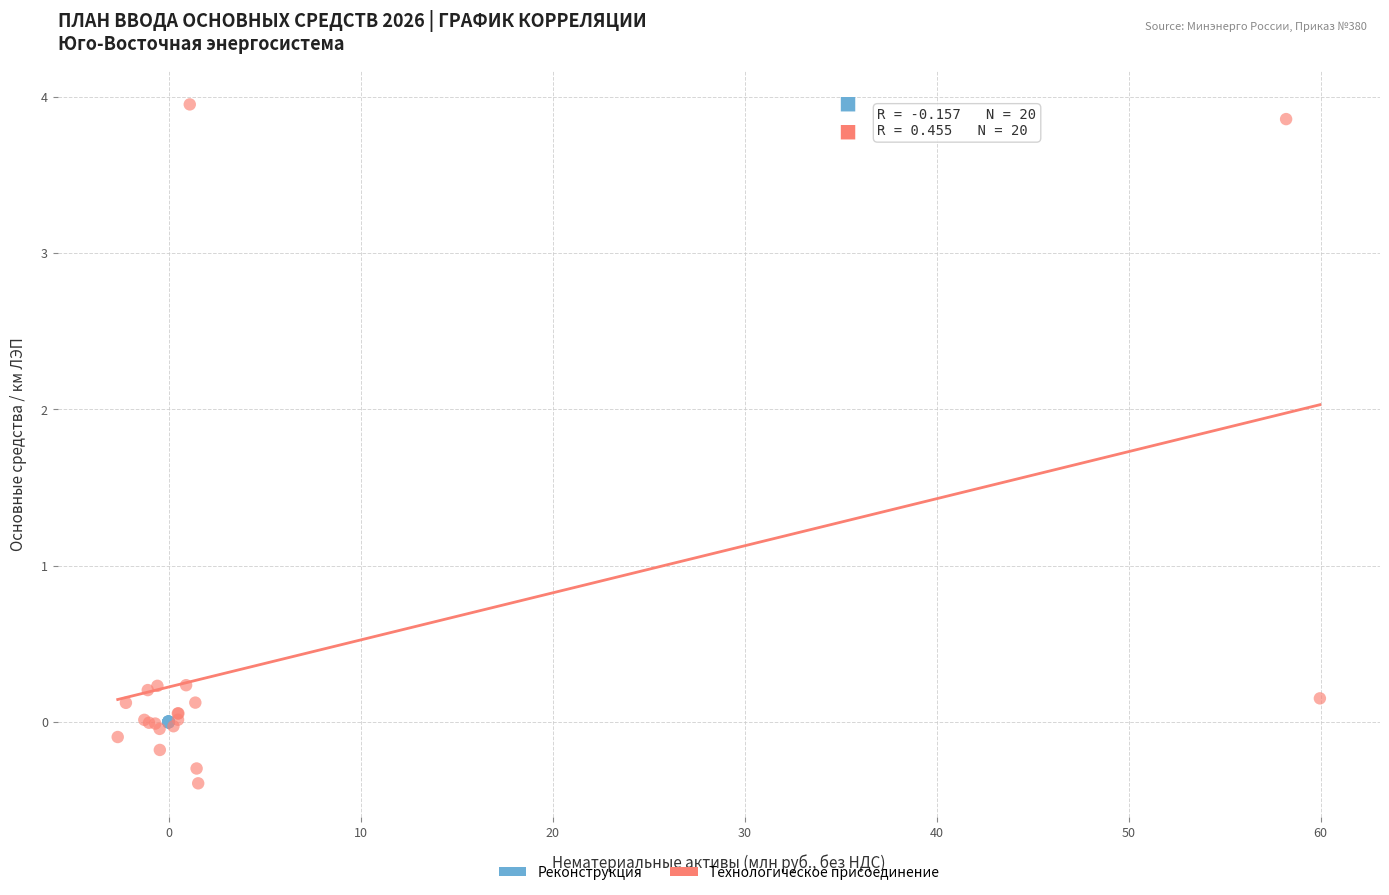

Which series has the widest spread of Y values?

Технологическое присоединение